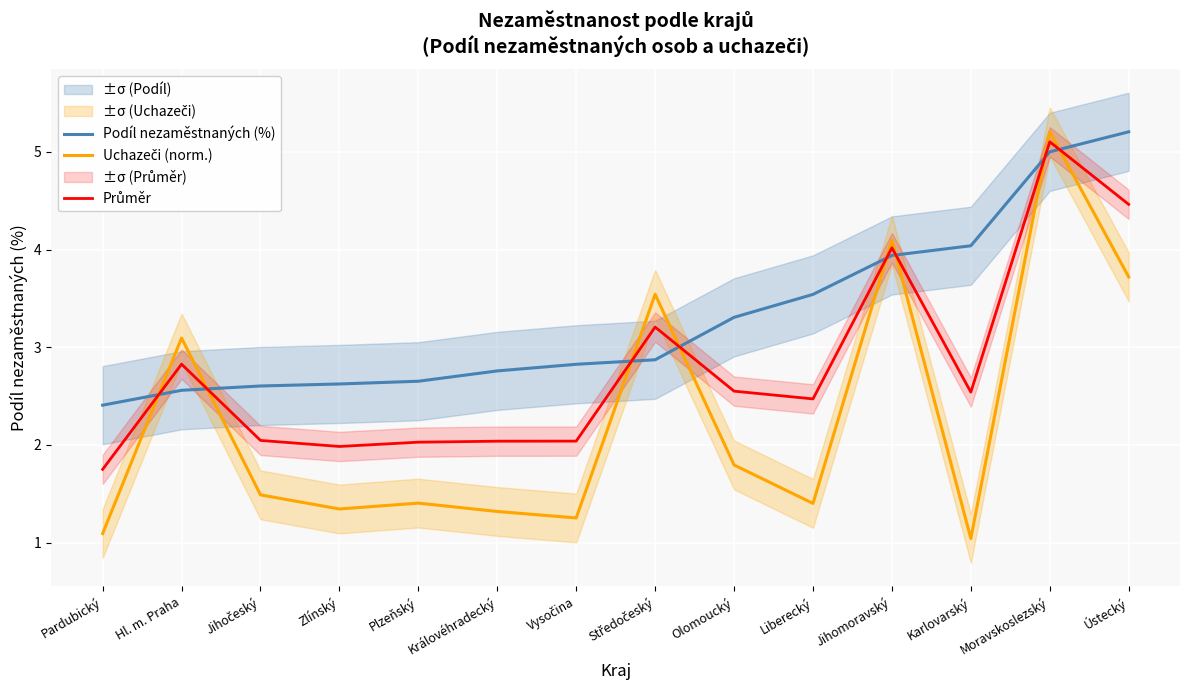

Between Královéhradecký and Karlovarský, which series saw the biggest shift?

Podíl nezaměstnaných (%)